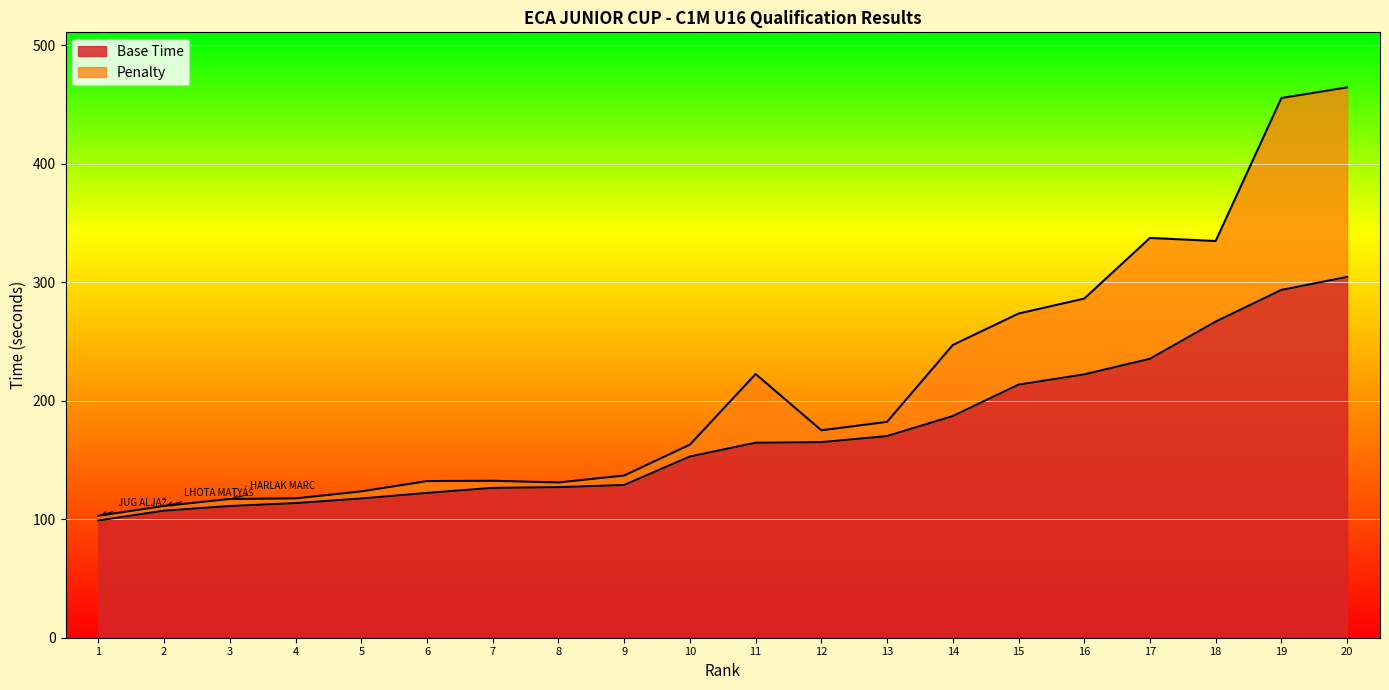

What is the difference between the maximum and minimum values in the Base Time series?

205.6